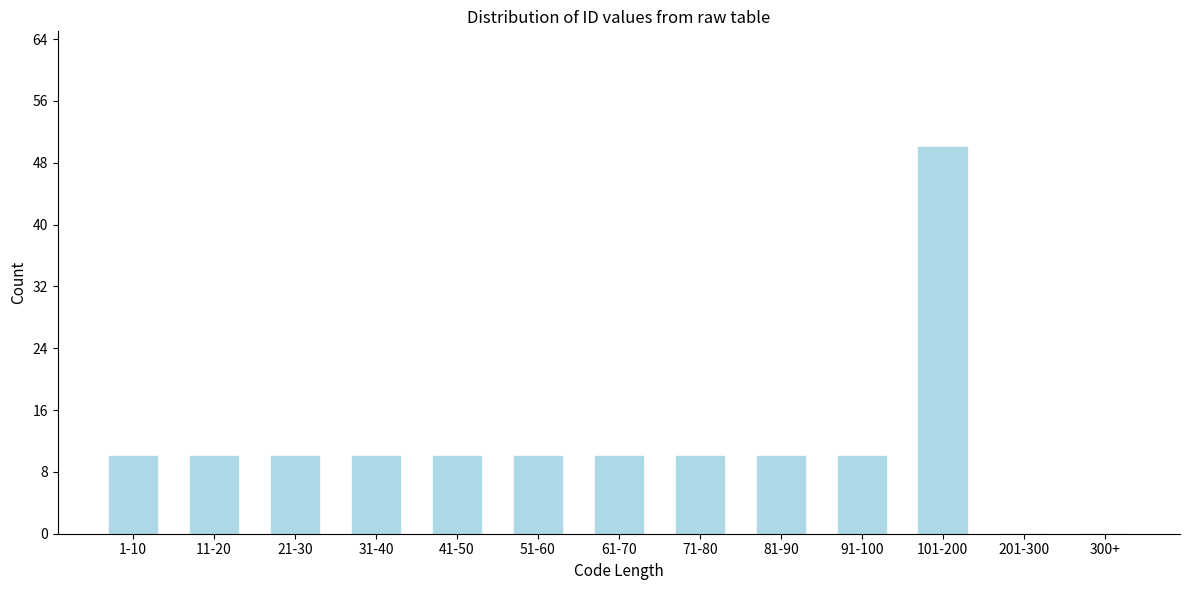

Reading right to left, what are all the values shown in this chart?

300+=0	201-300=0	101-200=50	91-100=10	81-90=10	71-80=10	61-70=10	51-60=10	41-50=10	31-40=10	21-30=10	11-20=10	1-10=10